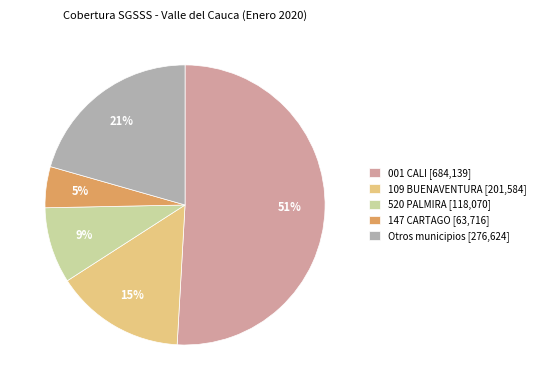

How many slices are in this pie chart?

5